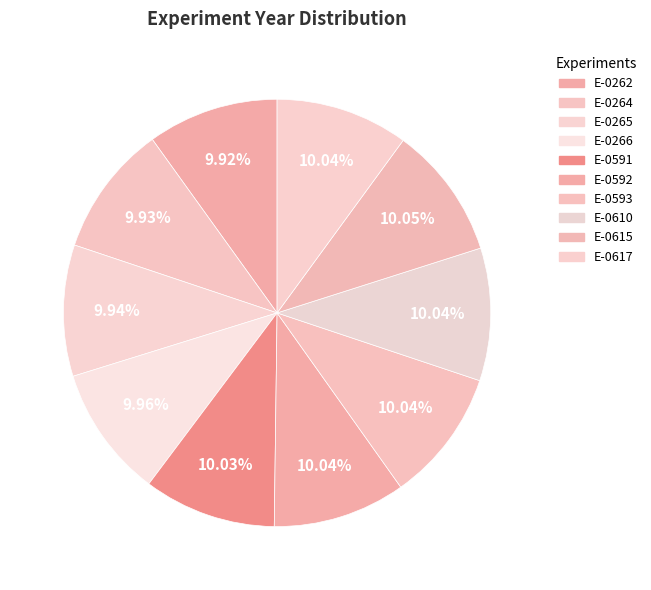

Rank the categories by value from lowest to highest.

E-0262, E-0264, E-0265, E-0266, E-0591, E-0592, E-0593, E-0610, E-0617, E-0615